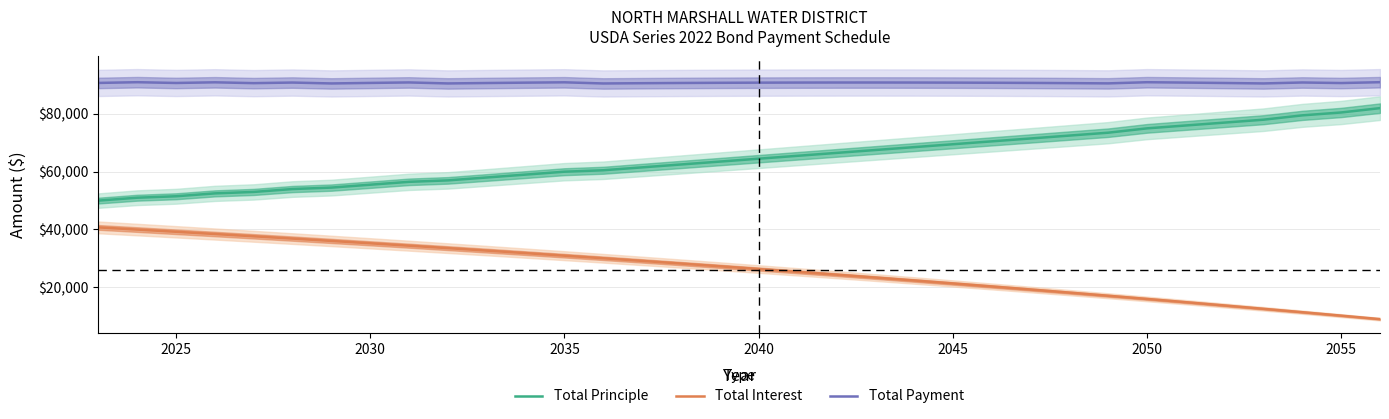

True or false: Total Principle and Total Payment intersect in this chart.

False